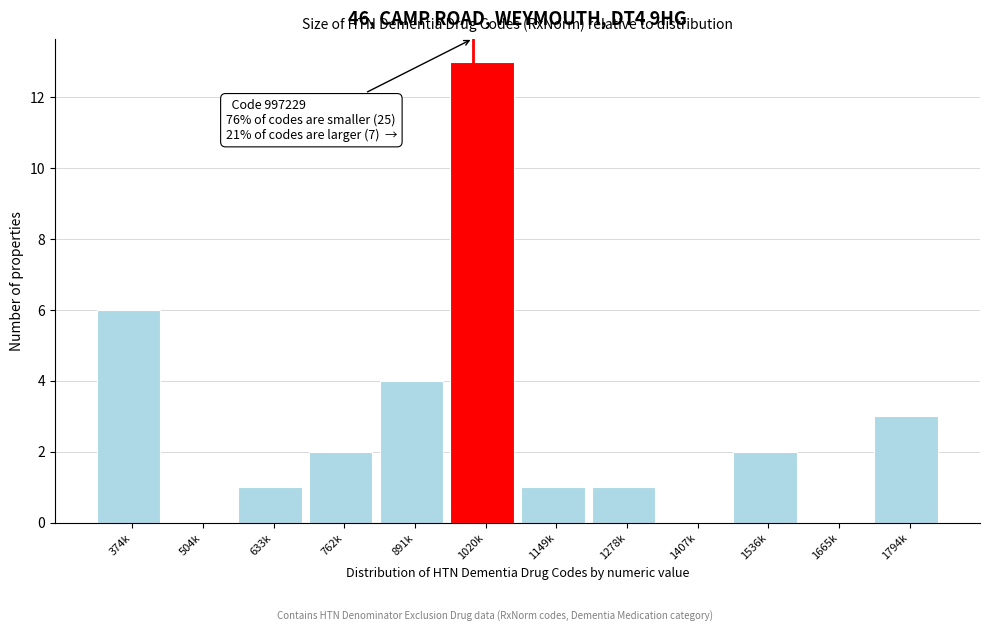

Reading left to right, transcribe all the data shown in this chart.

374k=6	504k=0	633k=1	762k=2	891k=4	1020k=13	1149k=1	1278k=1	1407k=0	1536k=2	1665k=0	1794k=3